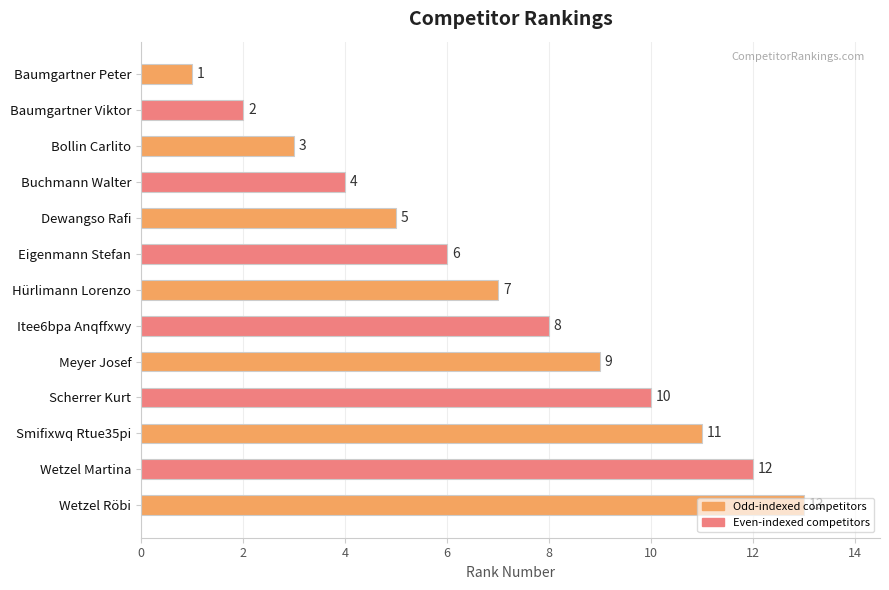

What is the difference between the second highest and minimum values?

11